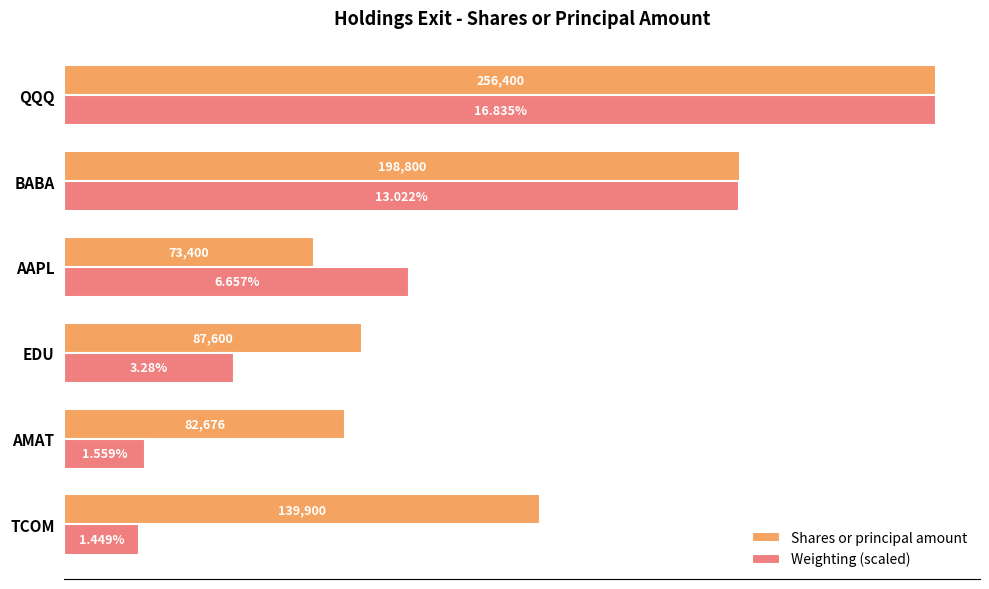

Which series has the largest range (max minus min)?

Weighting (scaled)